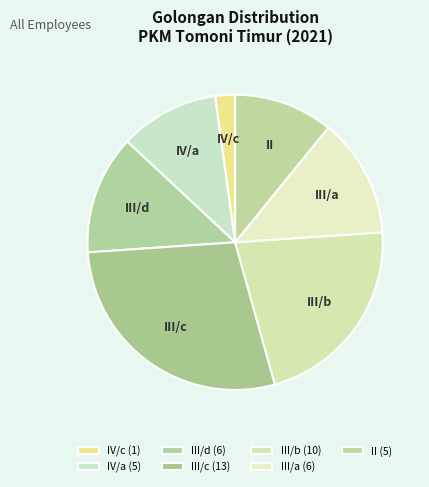

What is the ratio of the value at III/a to the value at III/c?

0.5